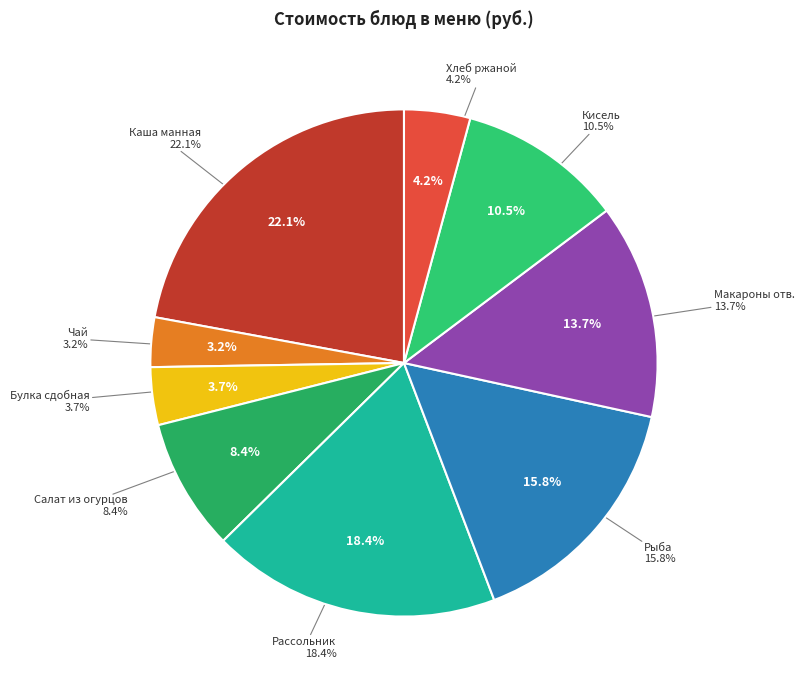

To the nearest percent, what is the difference between the largest and smallest slice percentages?

19%